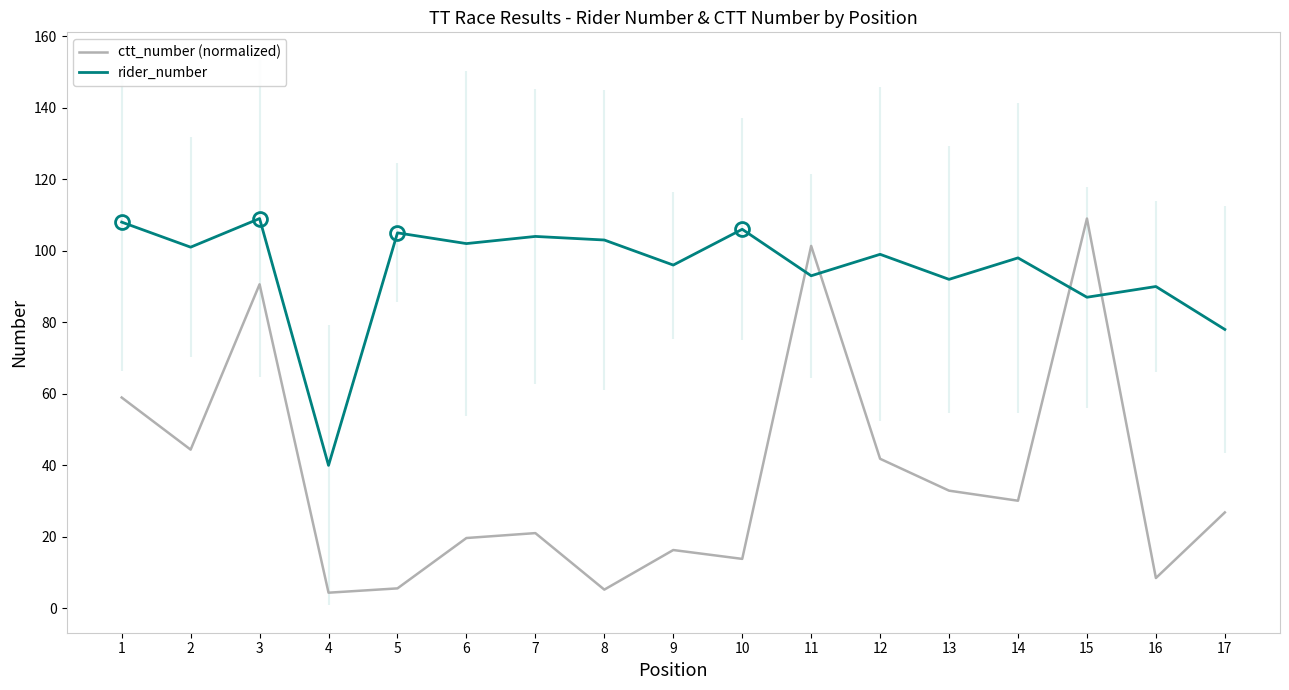

How many distinct data groups are displayed?

2